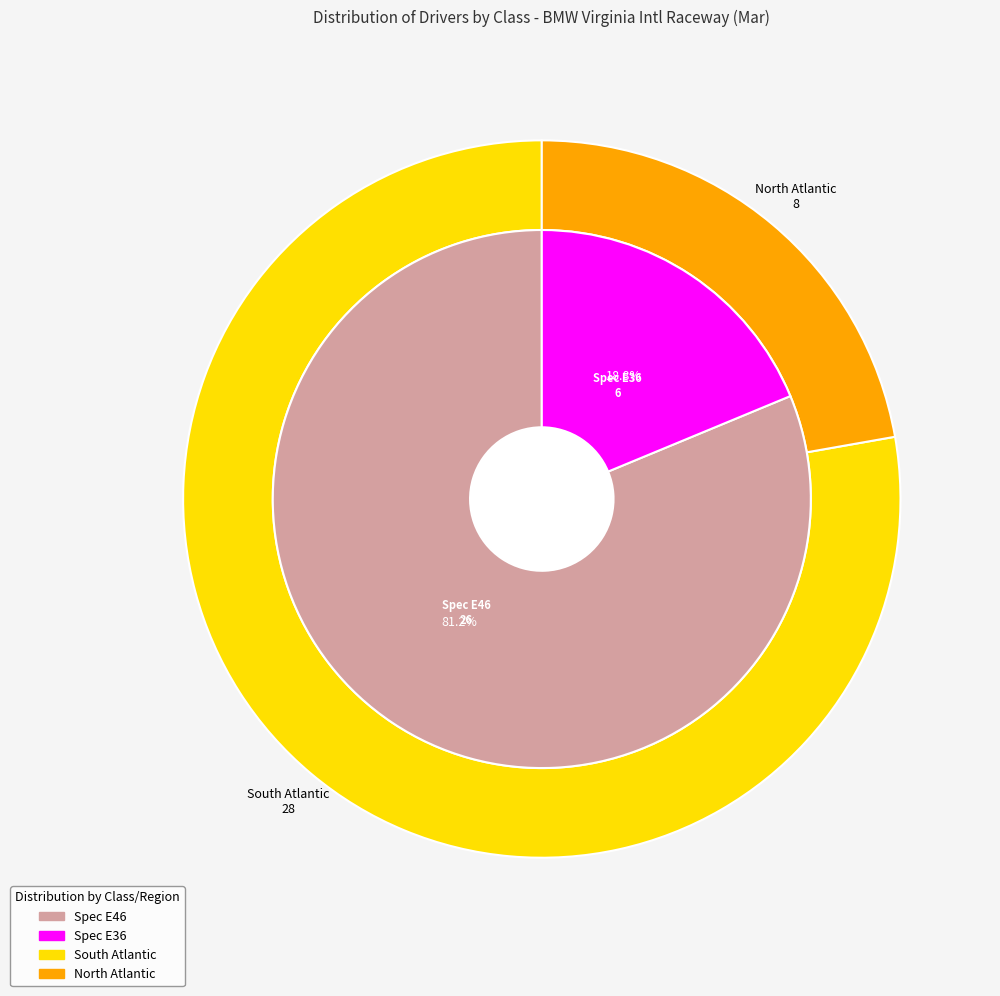

Approximately how many times larger is the value at Spec E46 compared to Spec E36?

4.3